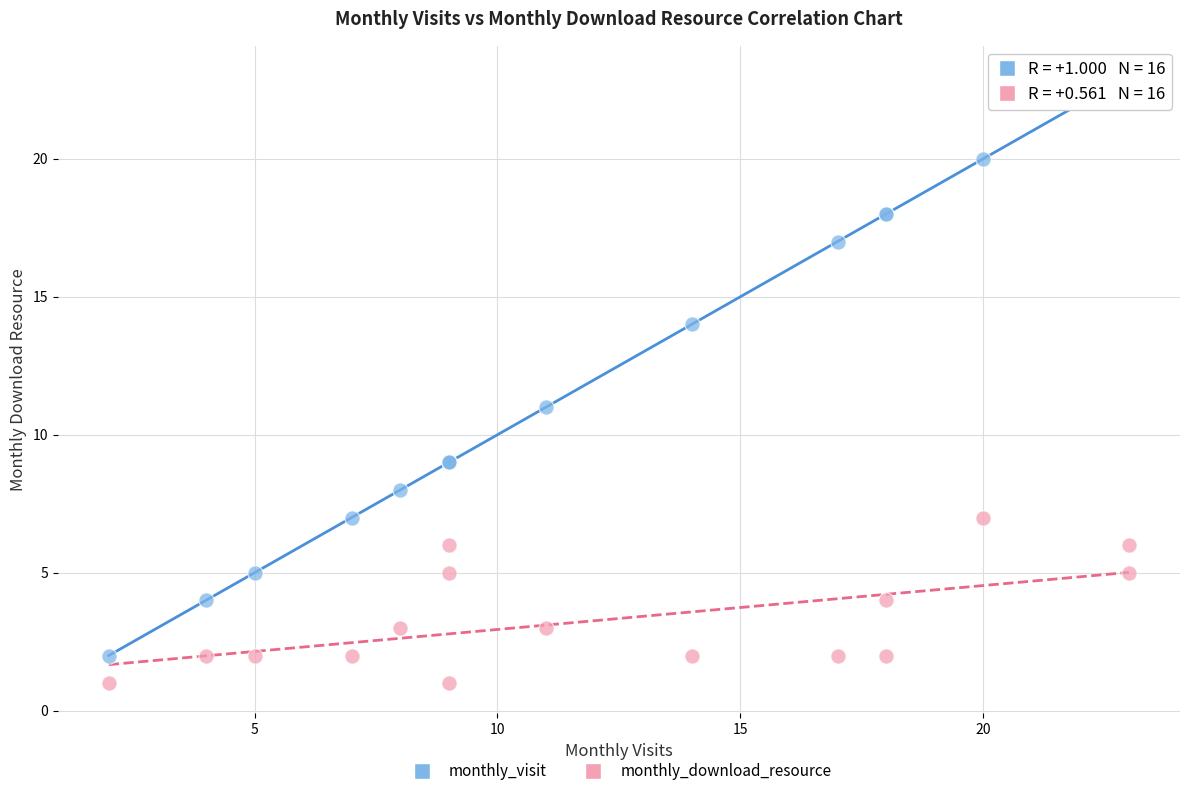

Which series has the largest Y range (max minus min)?

monthly_visit